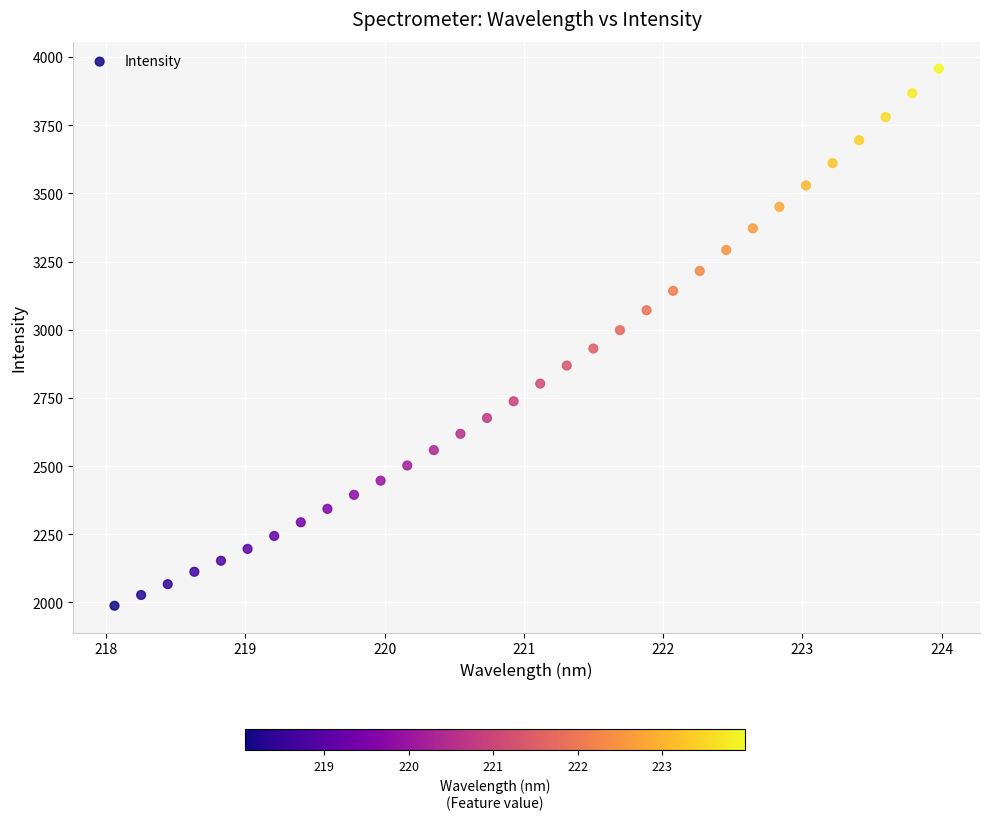

What is the range of Y values (max minus min)?

1969.4